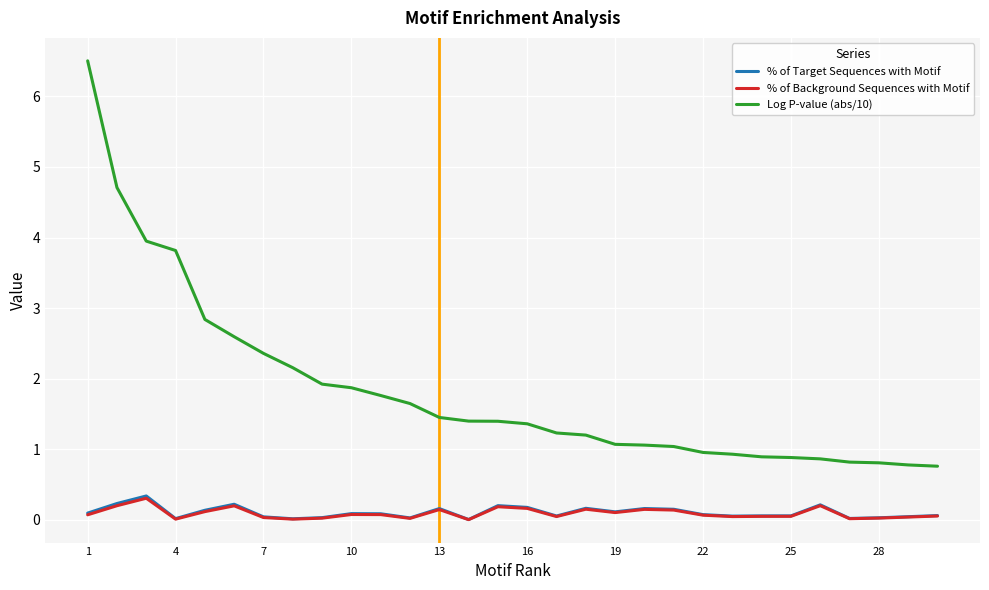

True or false: % of Target Sequences with Motif and Log P-value (abs/10) cross at least once.

False